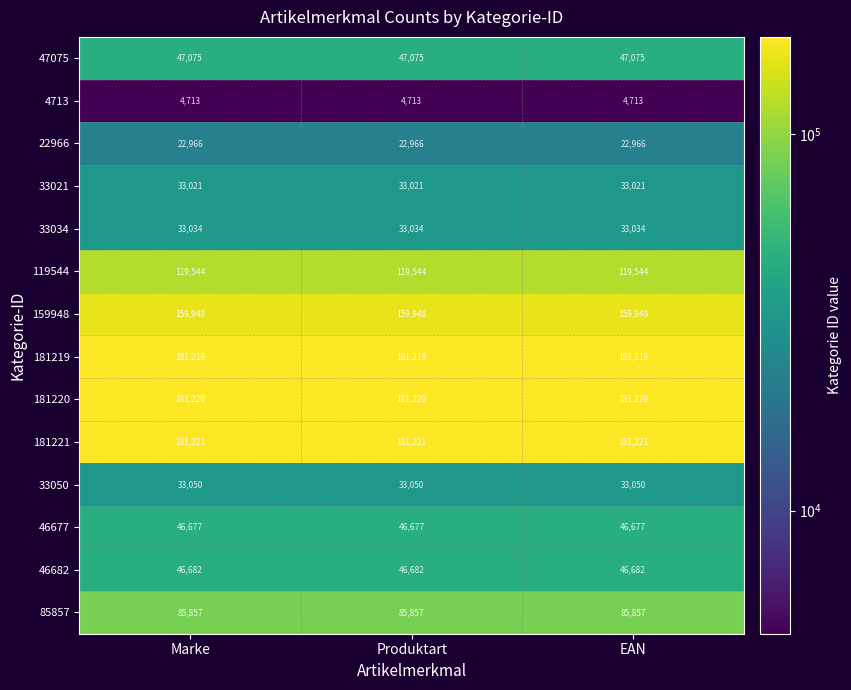

What is the difference between the highest and lowest values at EAN?

176508